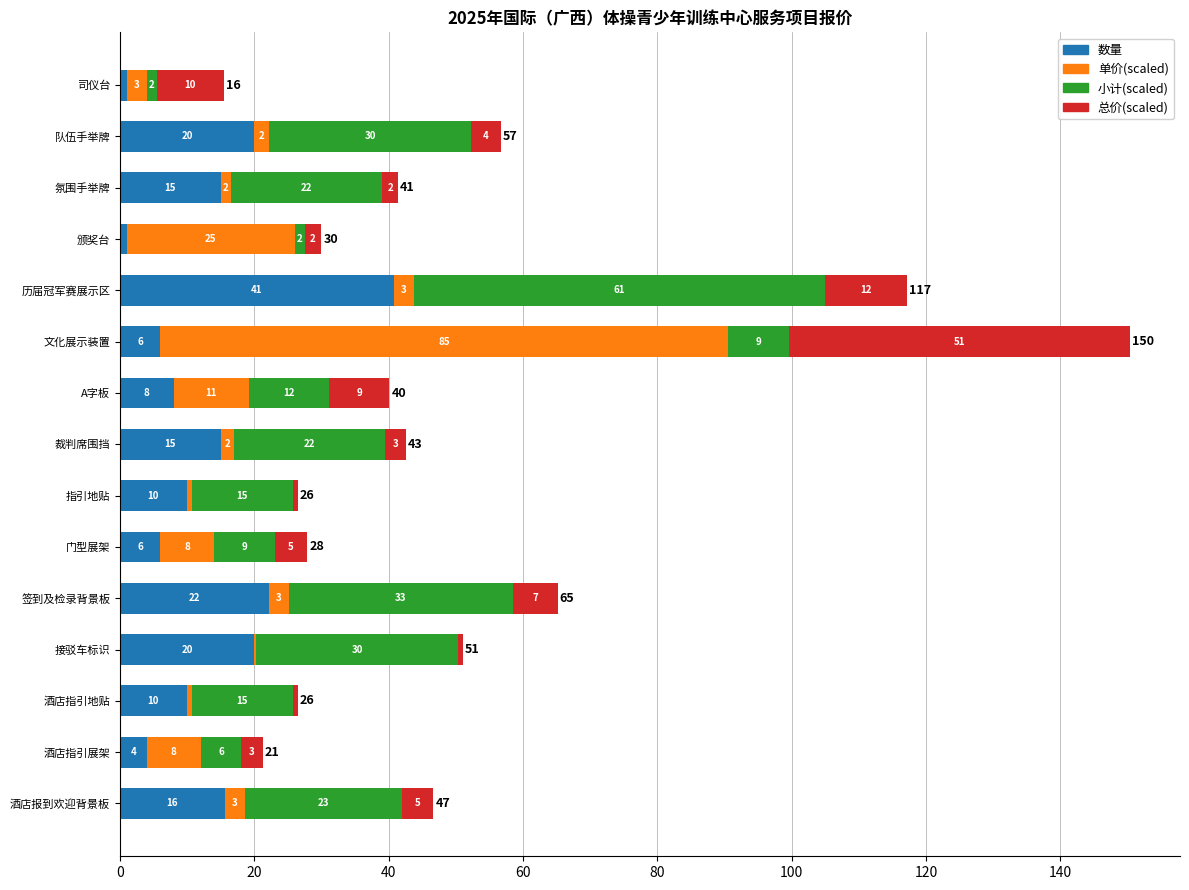

How many distinct data groups are displayed?

4